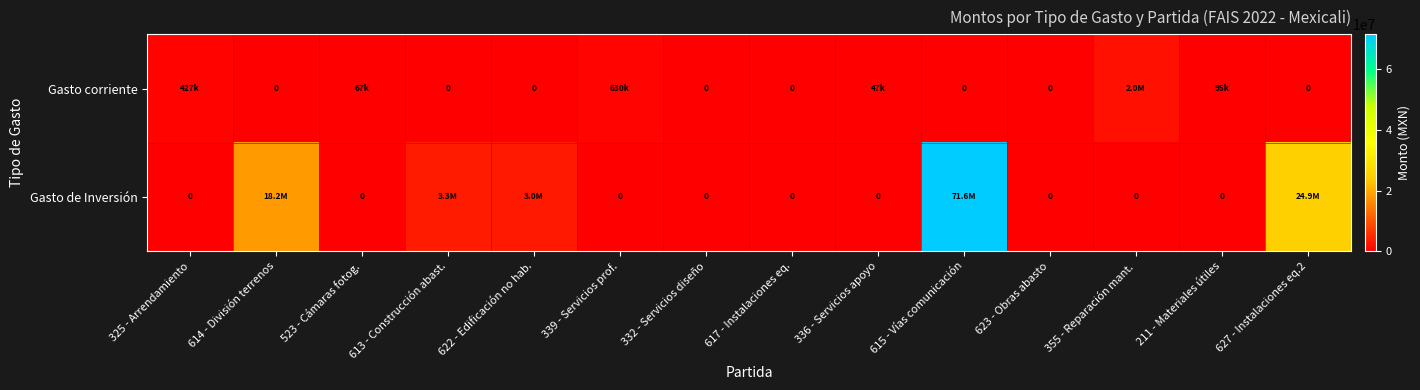

The Gasto corriente series shows 47000.0 at 336 - Servicios apoyo. True or false?

True